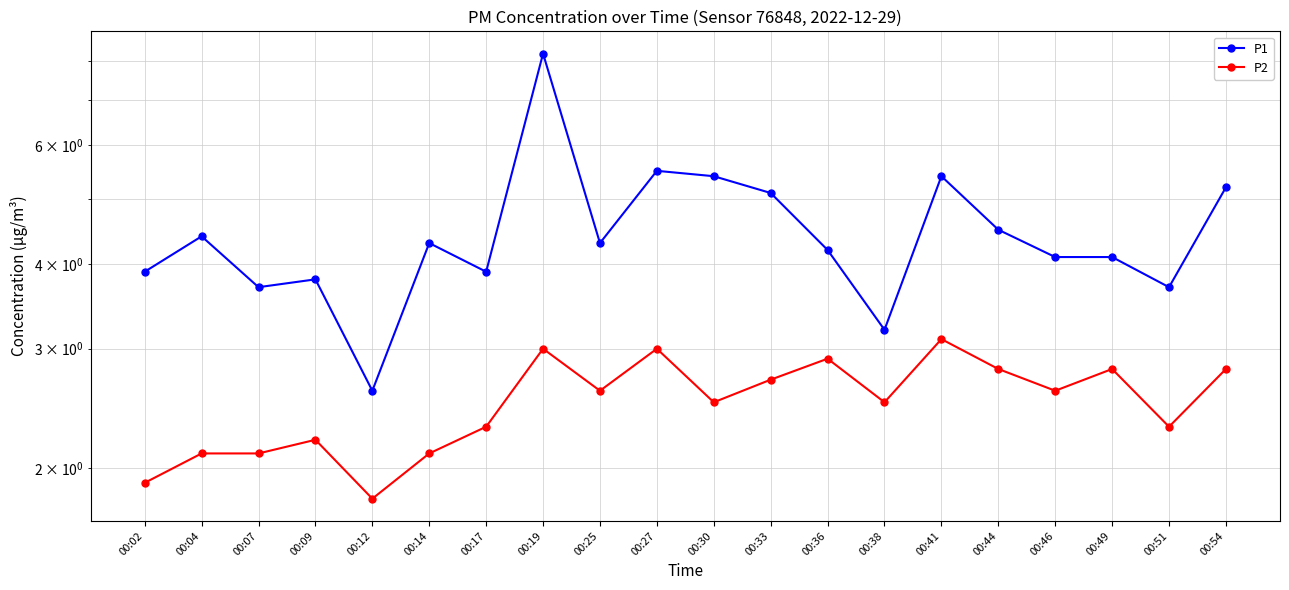

Does the chart have visible grid lines?

Yes